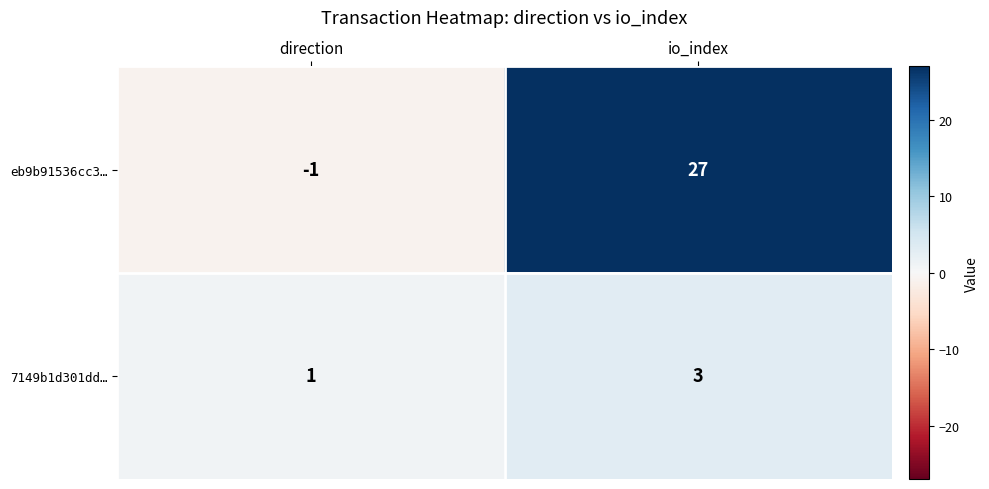

Which series changed the most between direction and io_index?

eb9b91536cc3…